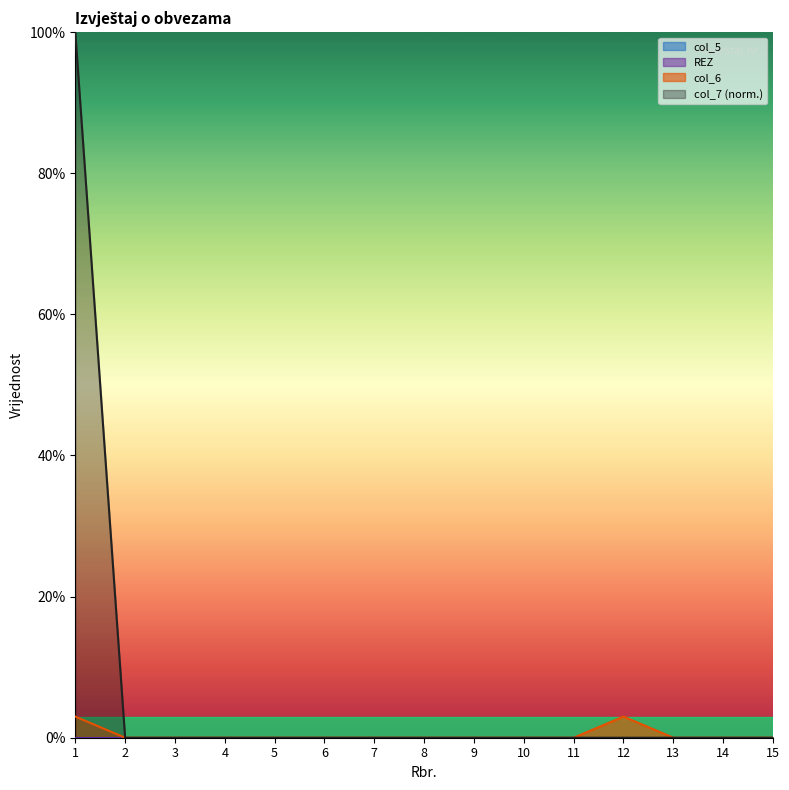

True or false: col_7 has more than 2 points higher than both neighbors.

False